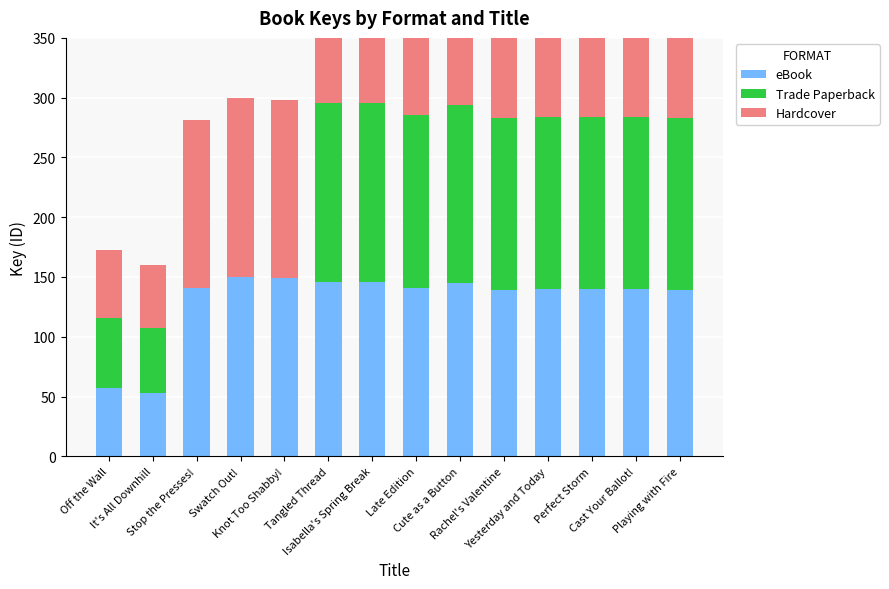

At how many categories does at least one series exceed 29?

14